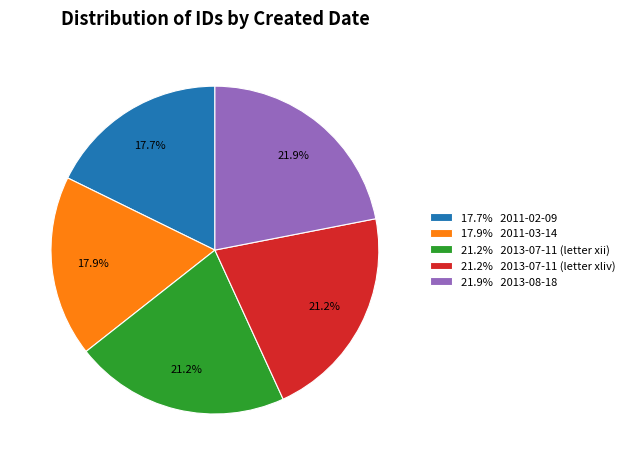

Approximately how many times larger is the value at 21.2% 2013-07-11 (letter xii) compared to 17.9% 2011-03-14?

1.2